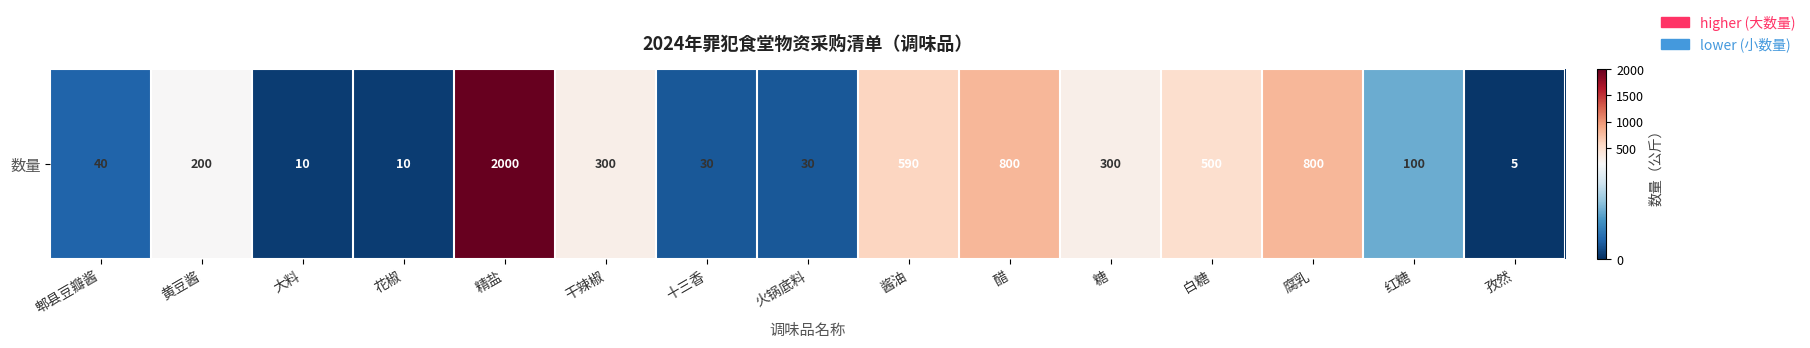

The value at 郫县豆瓣酱 is 40. True or false?

True